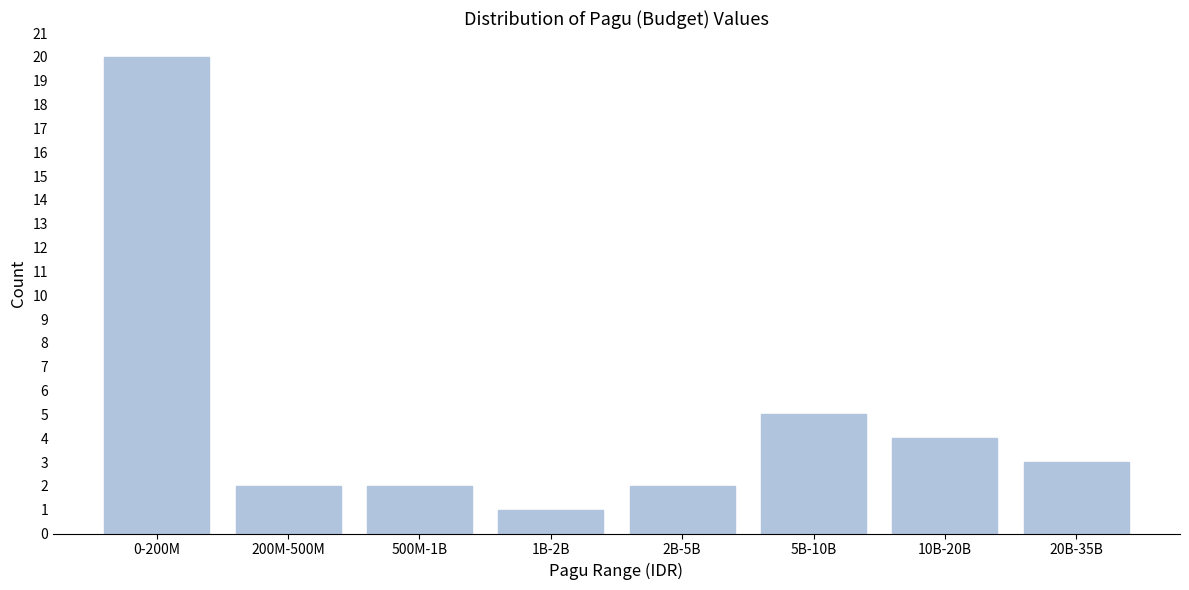

Reading left to right, extract all data points from this chart.

20	2	2	1	2	5	4	3